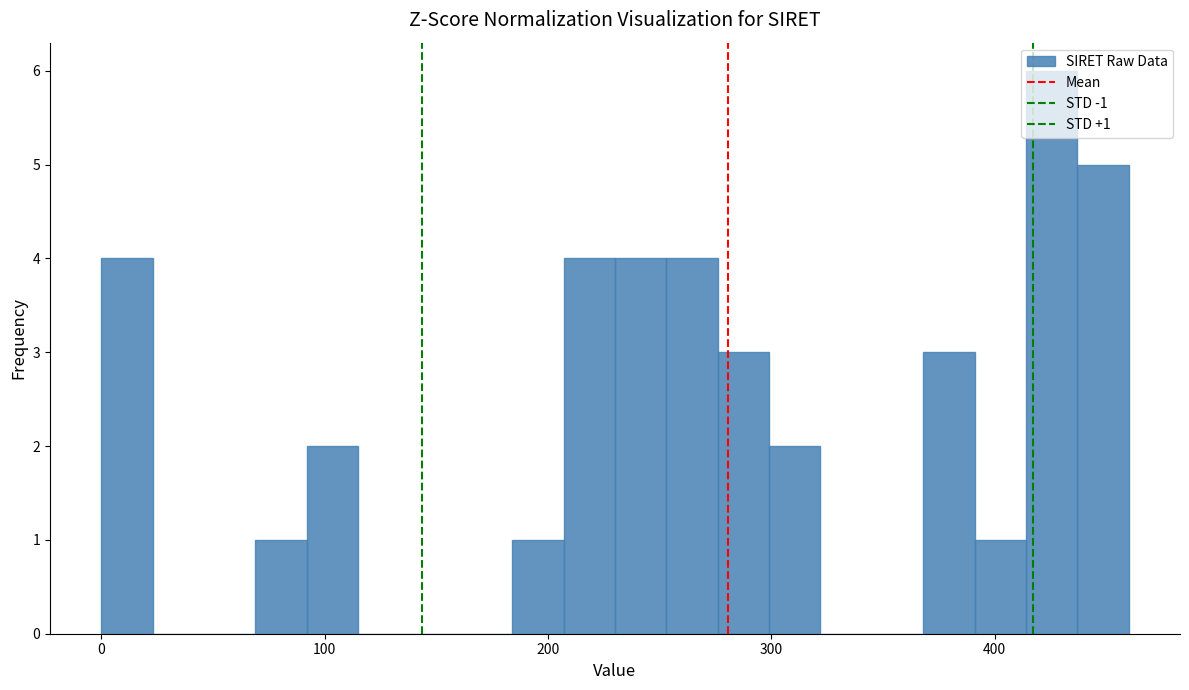

Read against the x-axis, roughly where is the centre of the tallest bar?

430